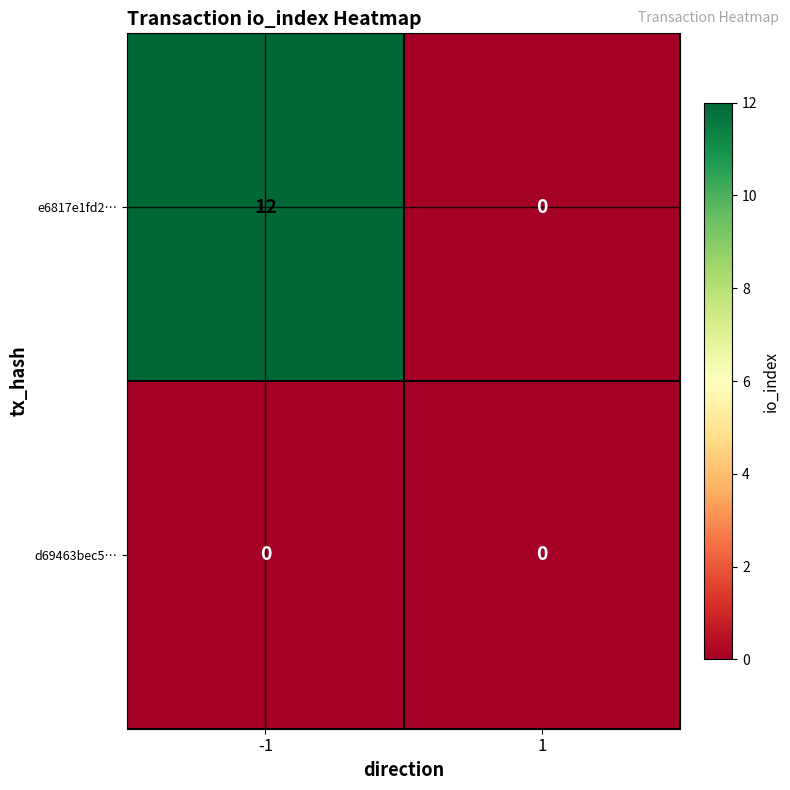

Which series has the largest range (max minus min)?

e6817e1fd2…